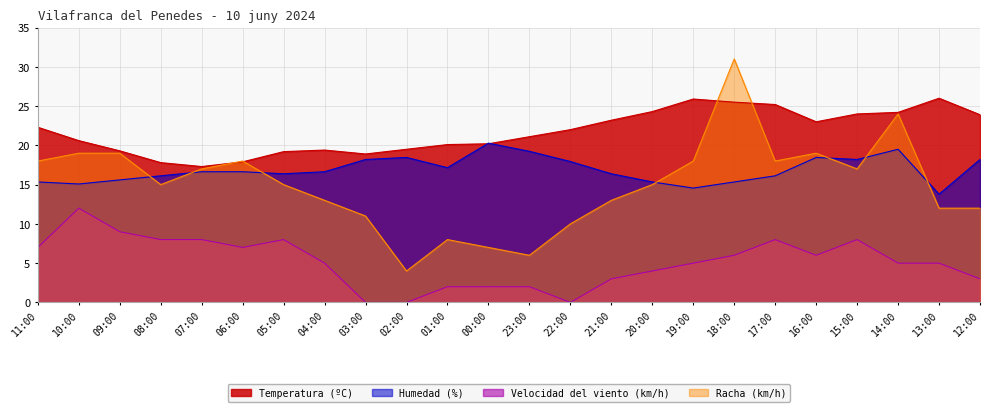

What are all the series names shown in the legend?

Temperatura (ºC), Humedad (%), Velocidad del viento (km/h), Racha (km/h)